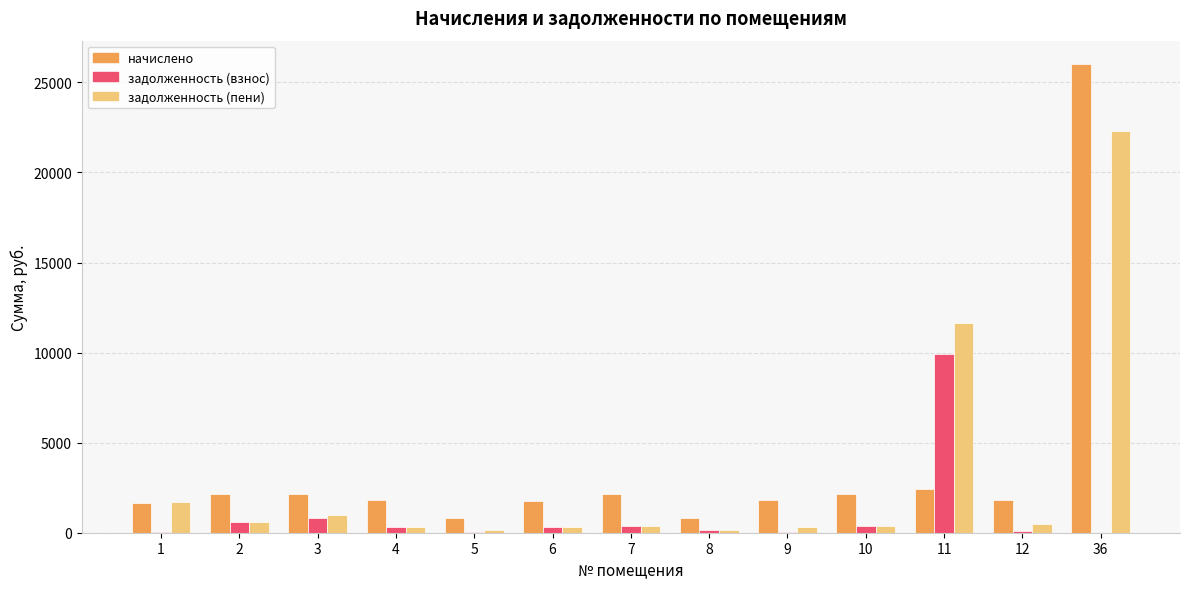

What is the highest value of the начислено series?

26017.4